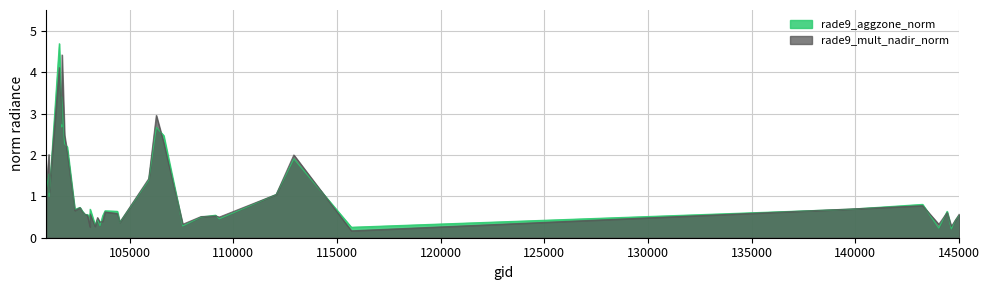

Where is the first local minimum for rade9_aggzone_norm?

101111